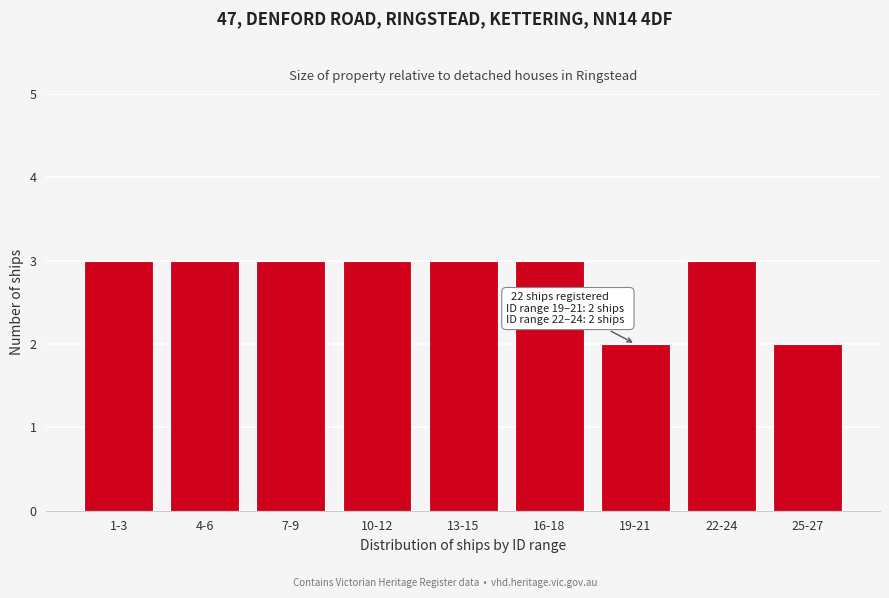

Reading right to left, list all the values displayed in this chart.

2	3	2	3	3	3	3	3	3